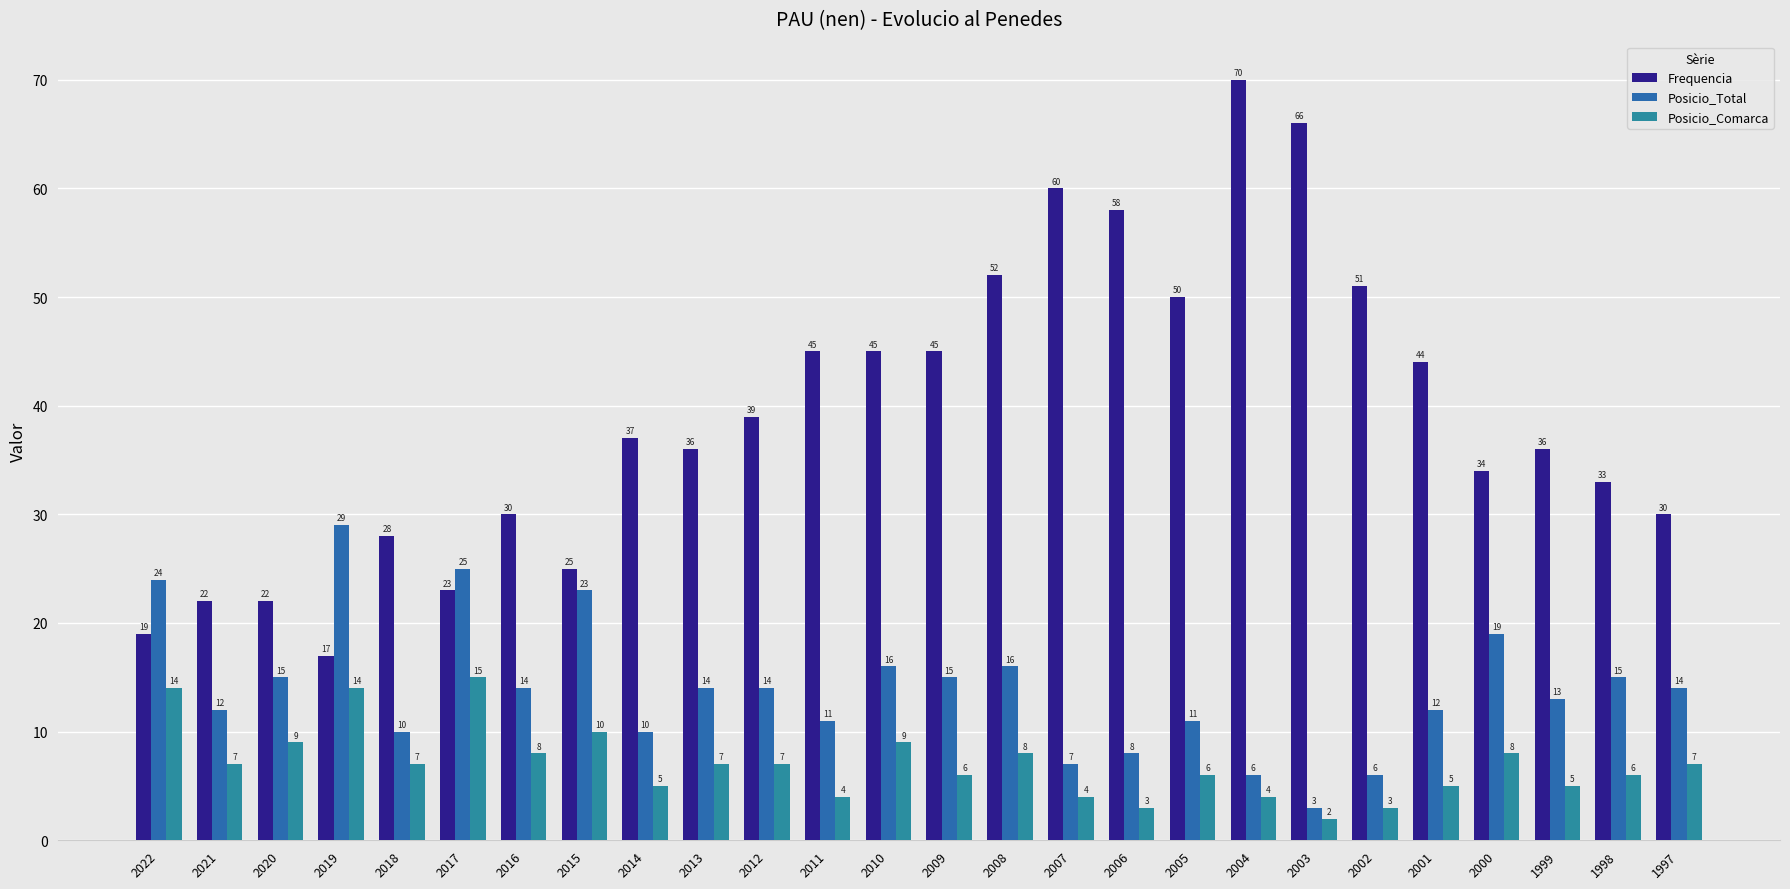

Where does the Frequencia series first go above 37?

2012